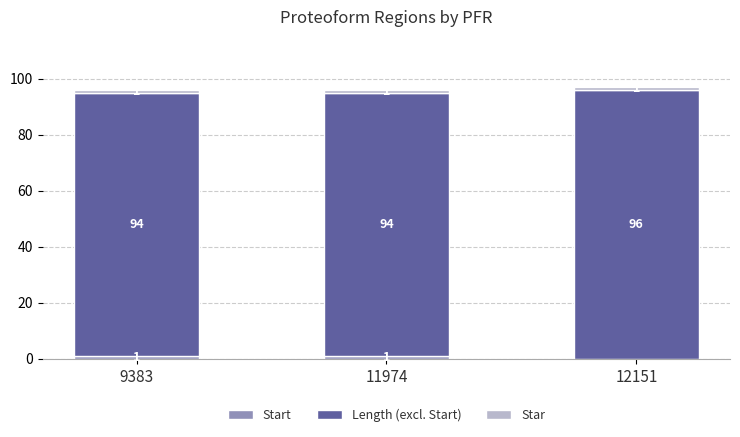

What is the total value across all series at 11974?

96